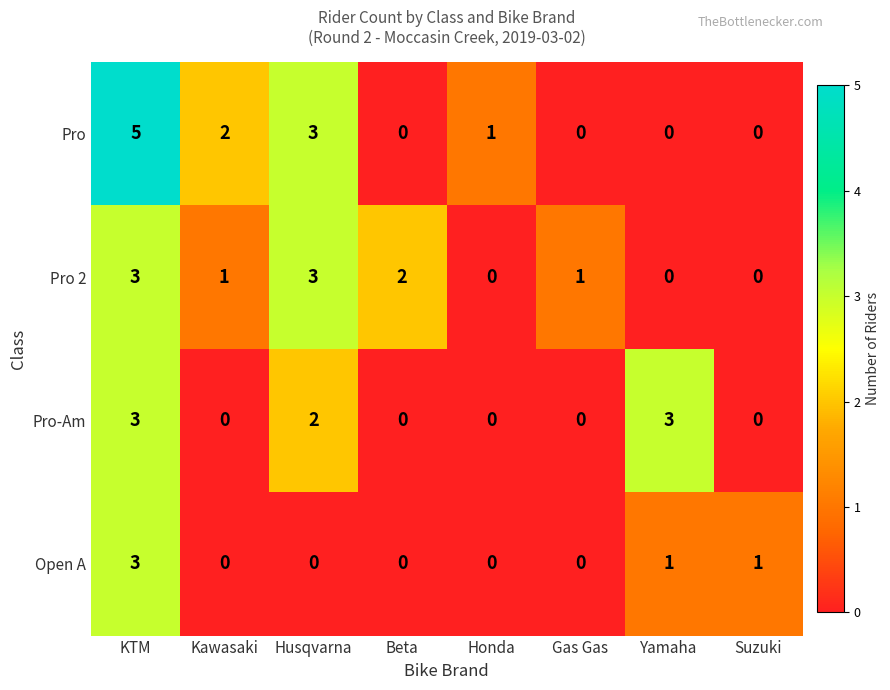

What is the maximum value shown in the chart?

5